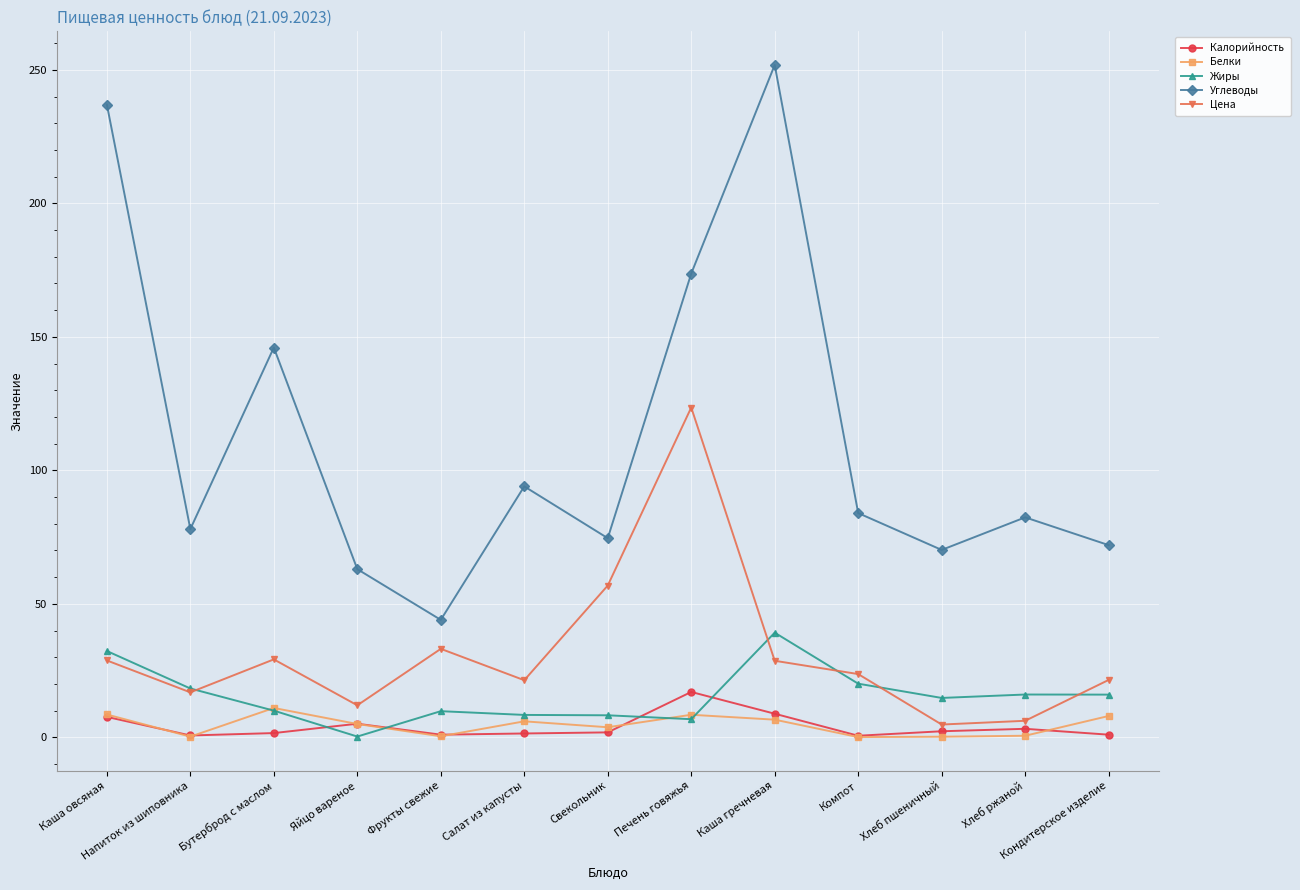

How many lines are shown in the chart?

5